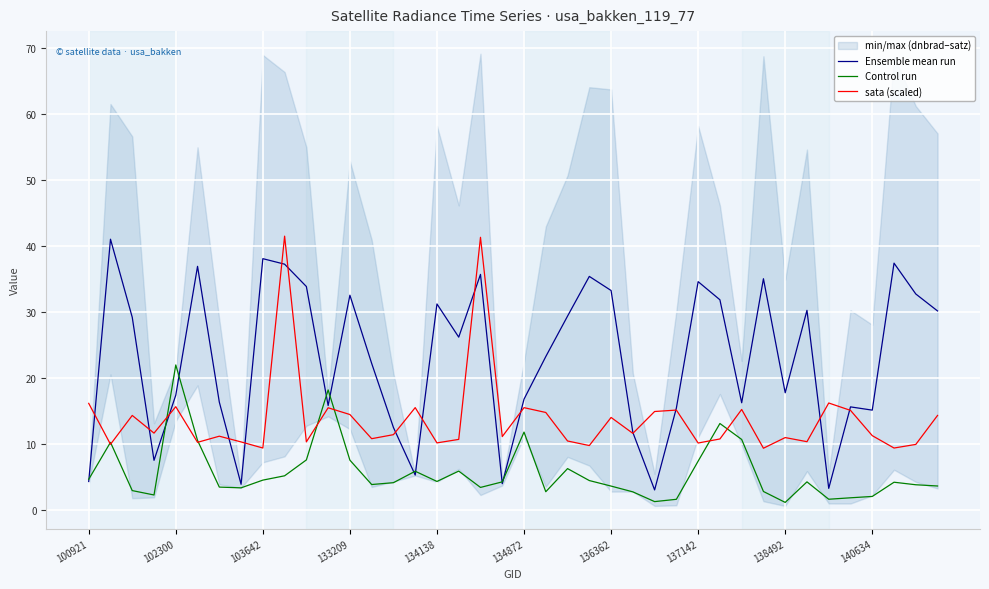

The value of sata (scaled) at 102300 is 15.6. True or false?

True